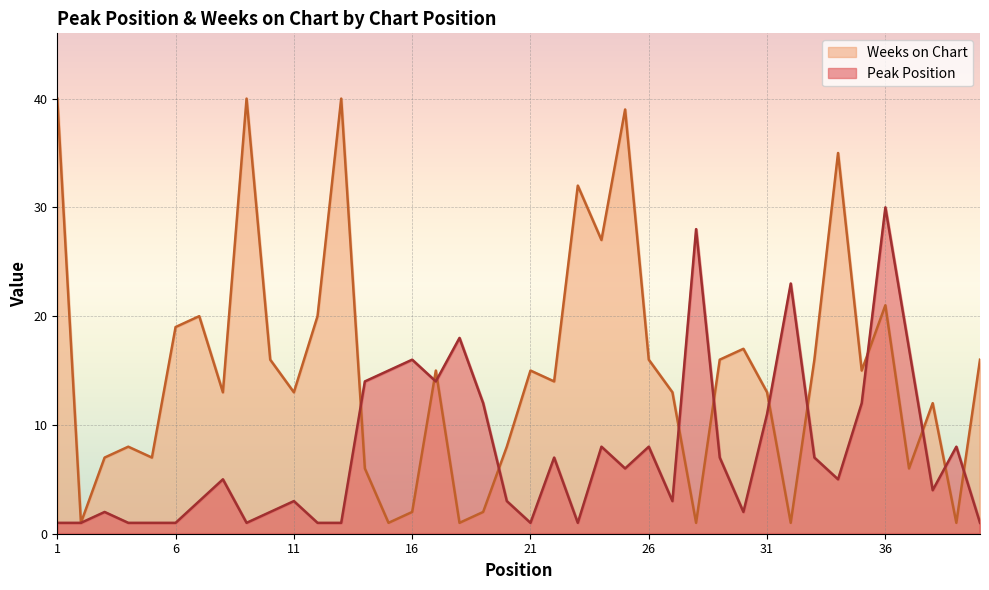

True or false: Weeks on Chart has more than 2 interior local peaks.

True